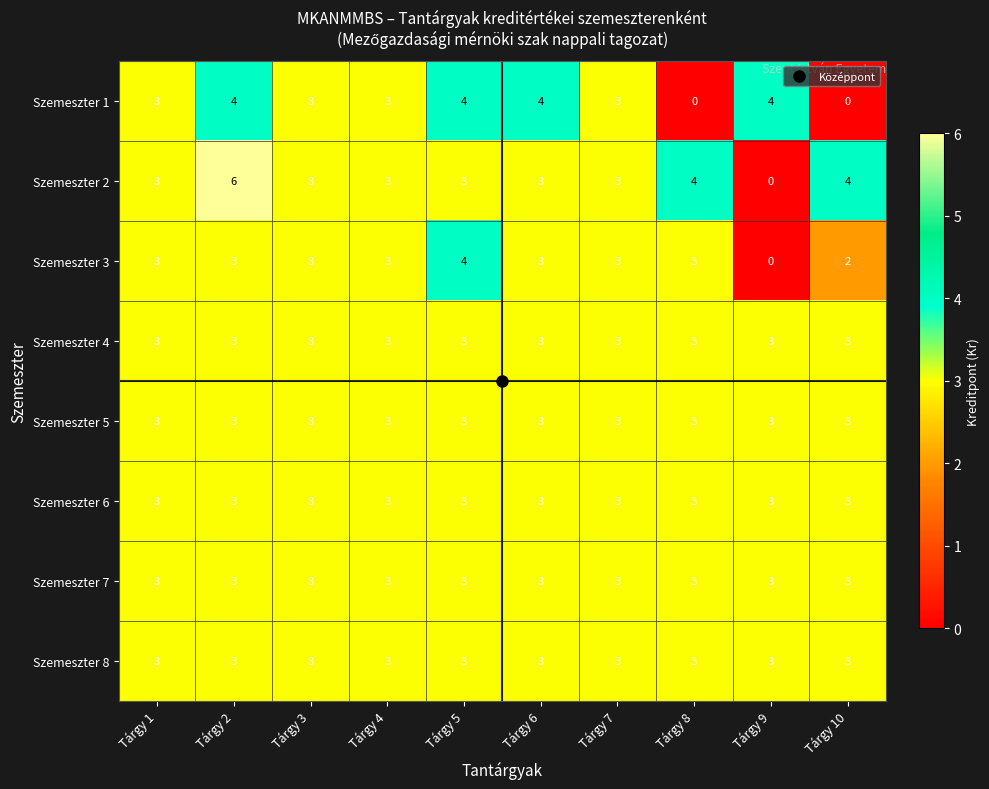

What is the spread (max minus min) of values at Tárgy 5?

1